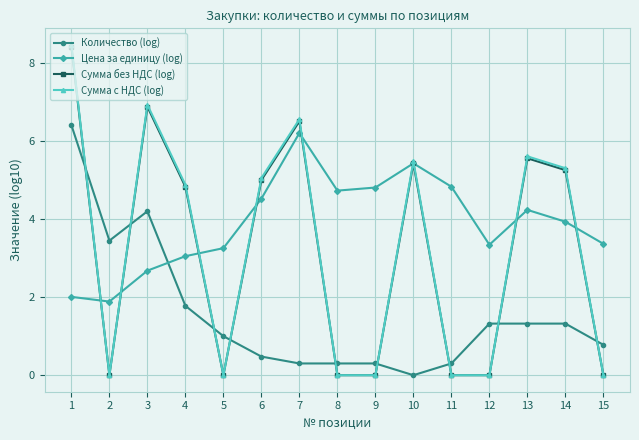

Which category has the highest value in the Сумма без НДС (log) series?

1